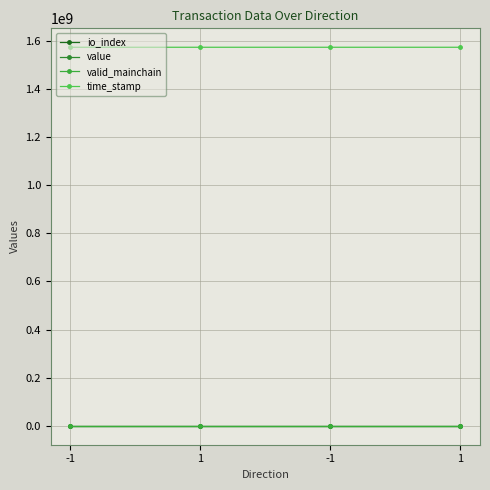

How many series are shown in this chart?

4